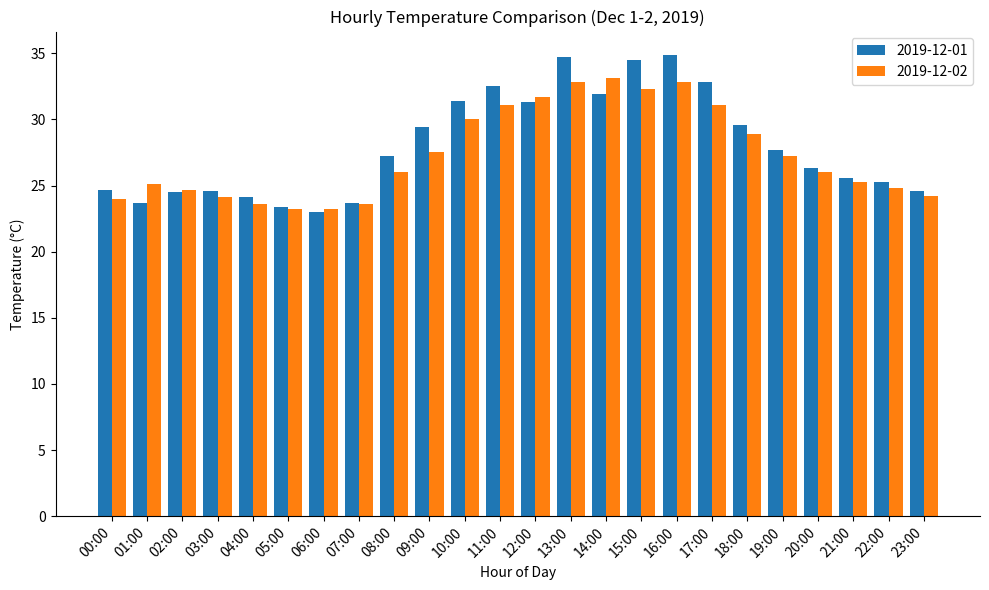

Between 01:00 and 13:00, which series saw the biggest shift?

2019-12-01